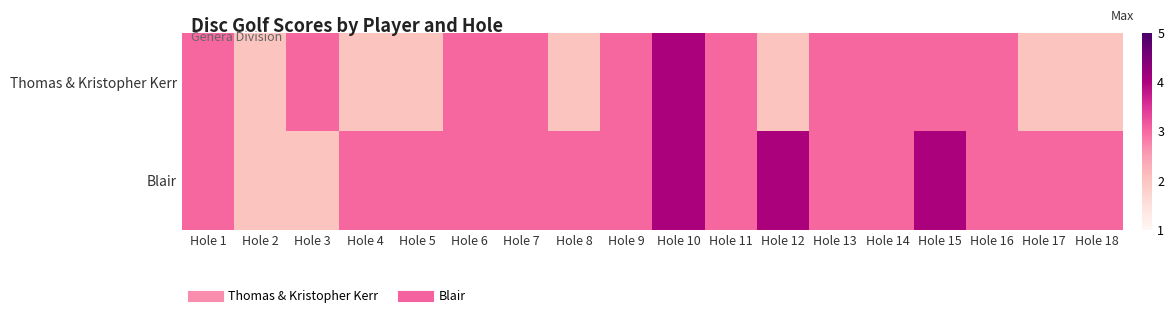

Reading right to left, list all the values displayed in this chart.

Thomas & Kristopher Kerr: Hole 18=2	Hole 17=2	Hole 16=3	Hole 15=3	Hole 14=3	Hole 13=3	Hole 12=2	Hole 11=3	Hole 10=4	Hole 9=3	Hole 8=2	Hole 7=3	Hole 6=3	Hole 5=2	Hole 4=2	Hole 3=3	Hole 2=2	Hole 1=3
Blair: Hole 18=3	Hole 17=3	Hole 16=3	Hole 15=4	Hole 14=3	Hole 13=3	Hole 12=4	Hole 11=3	Hole 10=4	Hole 9=3	Hole 8=3	Hole 7=3	Hole 6=3	Hole 5=3	Hole 4=3	Hole 3=2	Hole 2=2	Hole 1=3